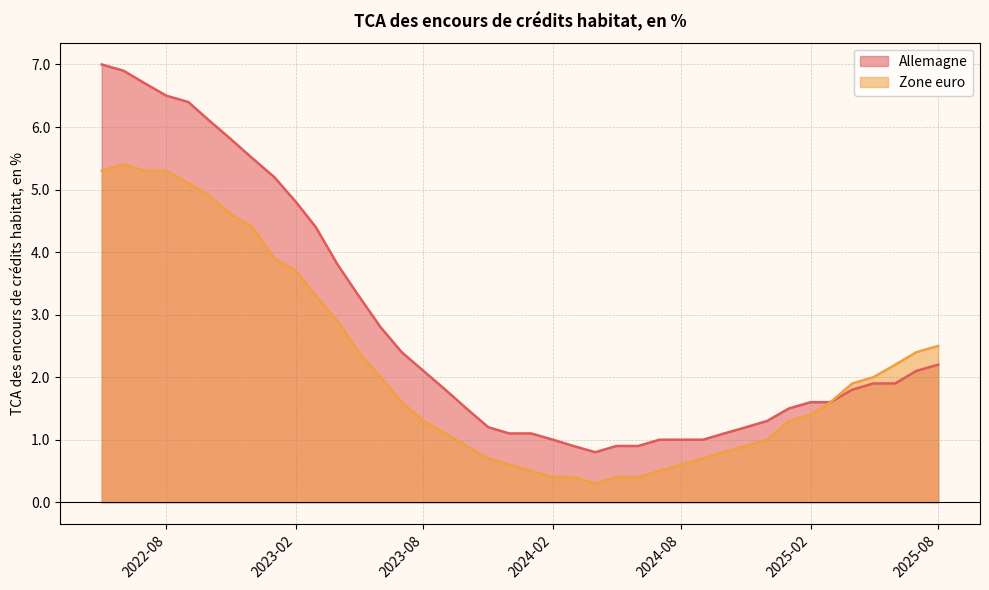

Does the chart have visible grid lines?

Yes